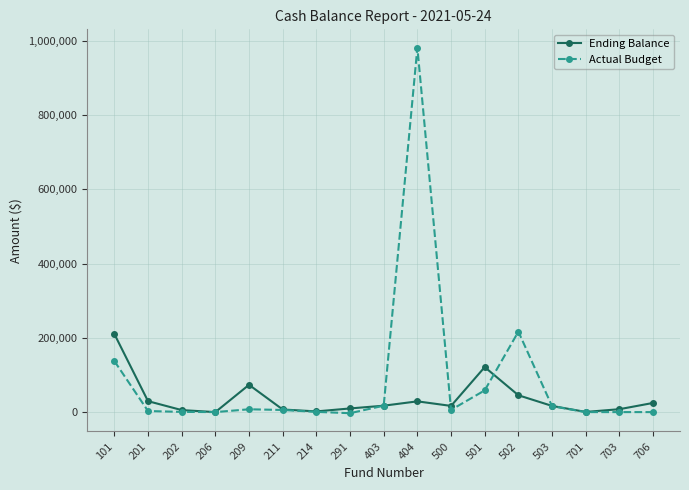

Is the value of Ending Balance at 404 greater than the value of Actual Budget at 703?

Yes